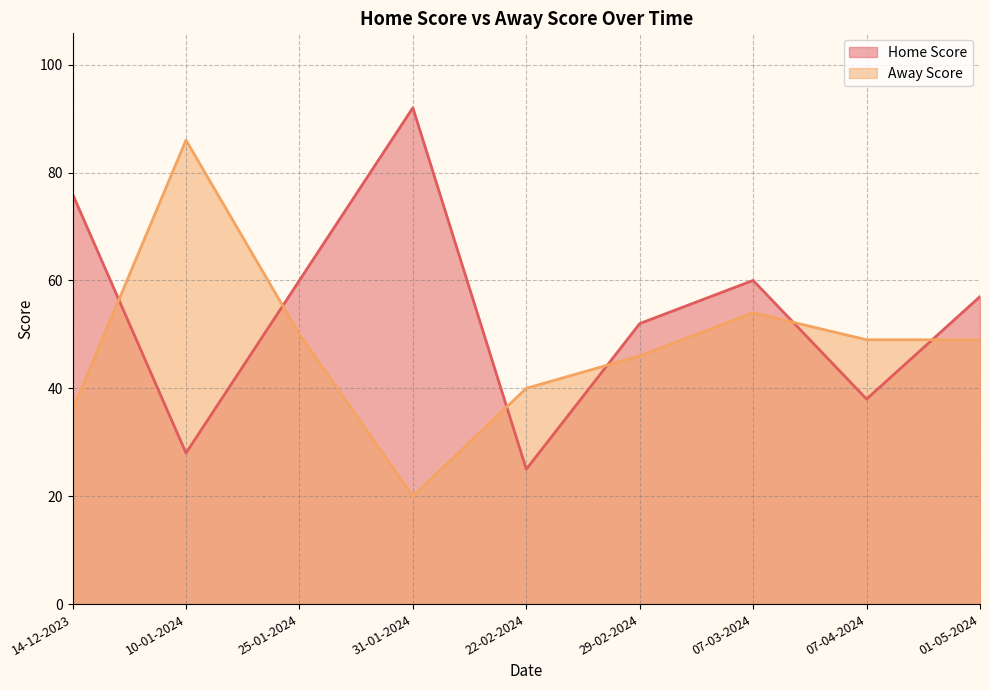

How many categories are shown in the chart?

9